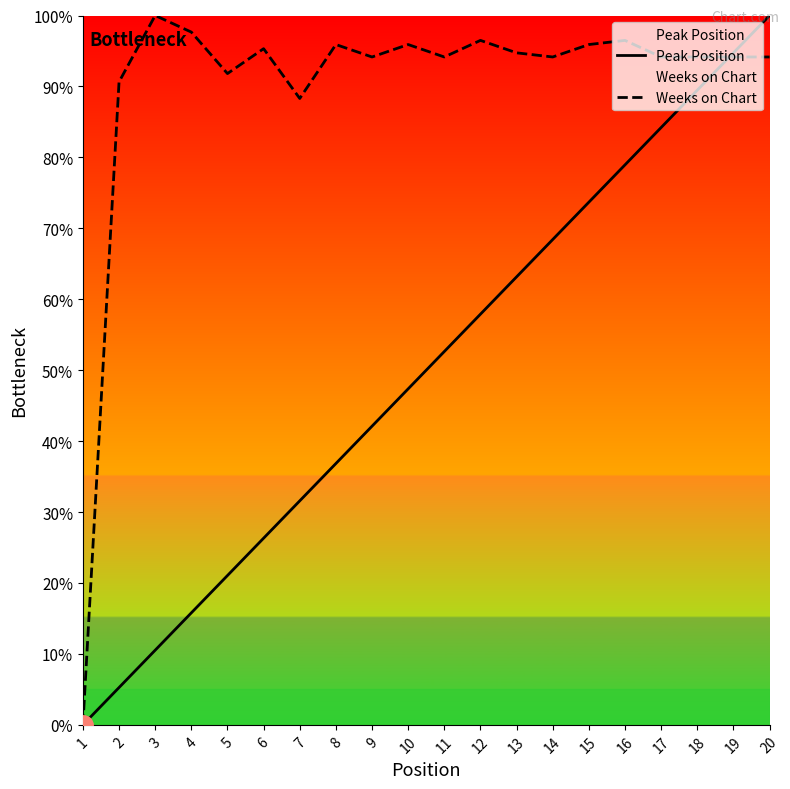

How many data points in Weeks on Chart are less than 94?

4